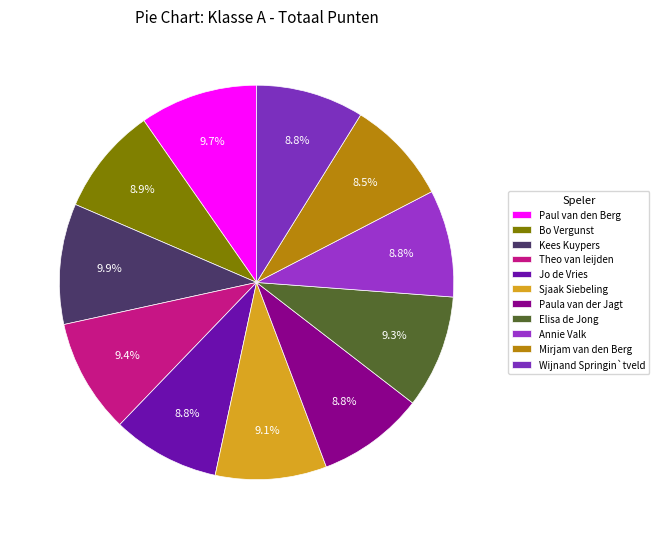

Which has a higher value, Elisa de Jong or Kees Kuypers?

Kees Kuypers